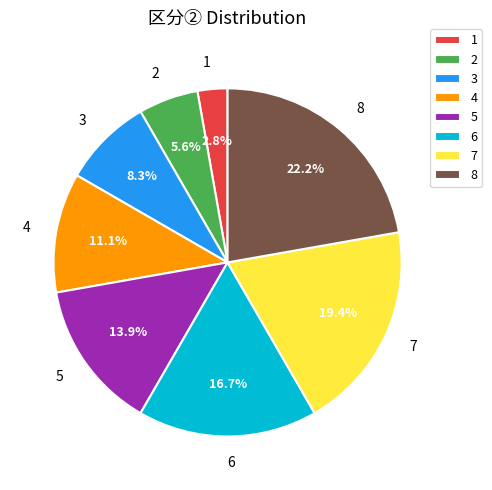

What percentage is NOT represented by 8?

77.8%